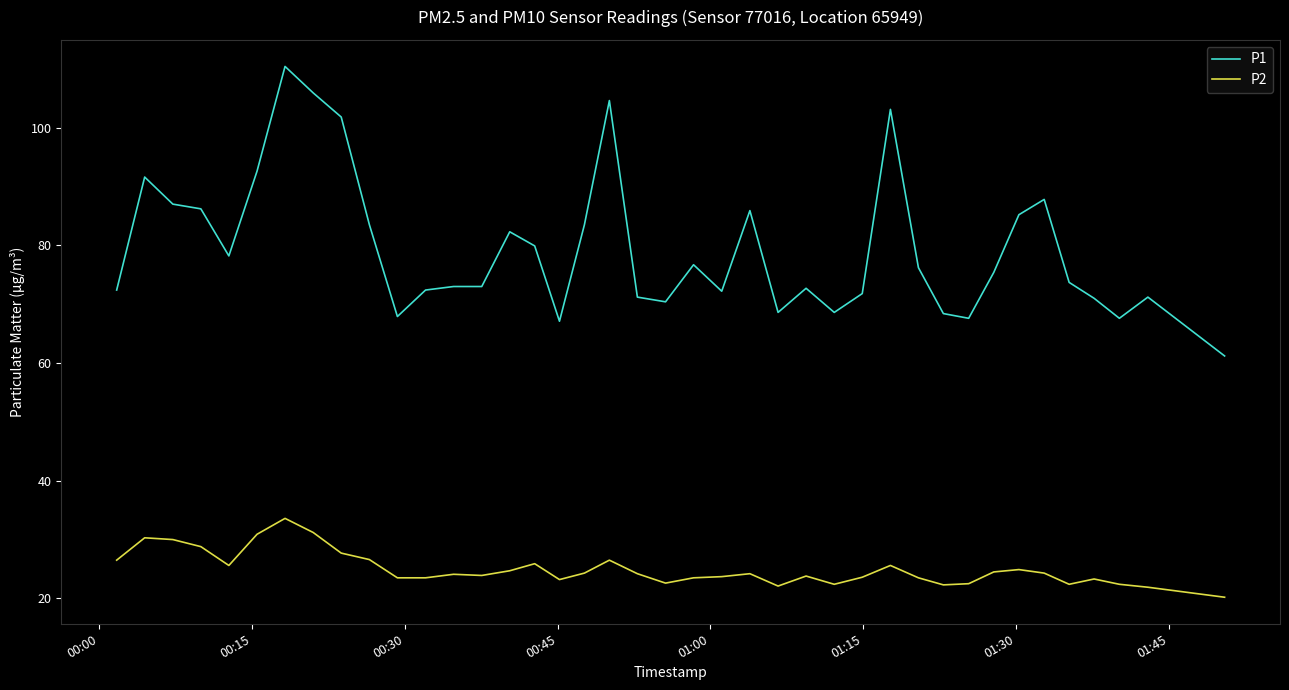

What is the greatest value displayed?

110.4